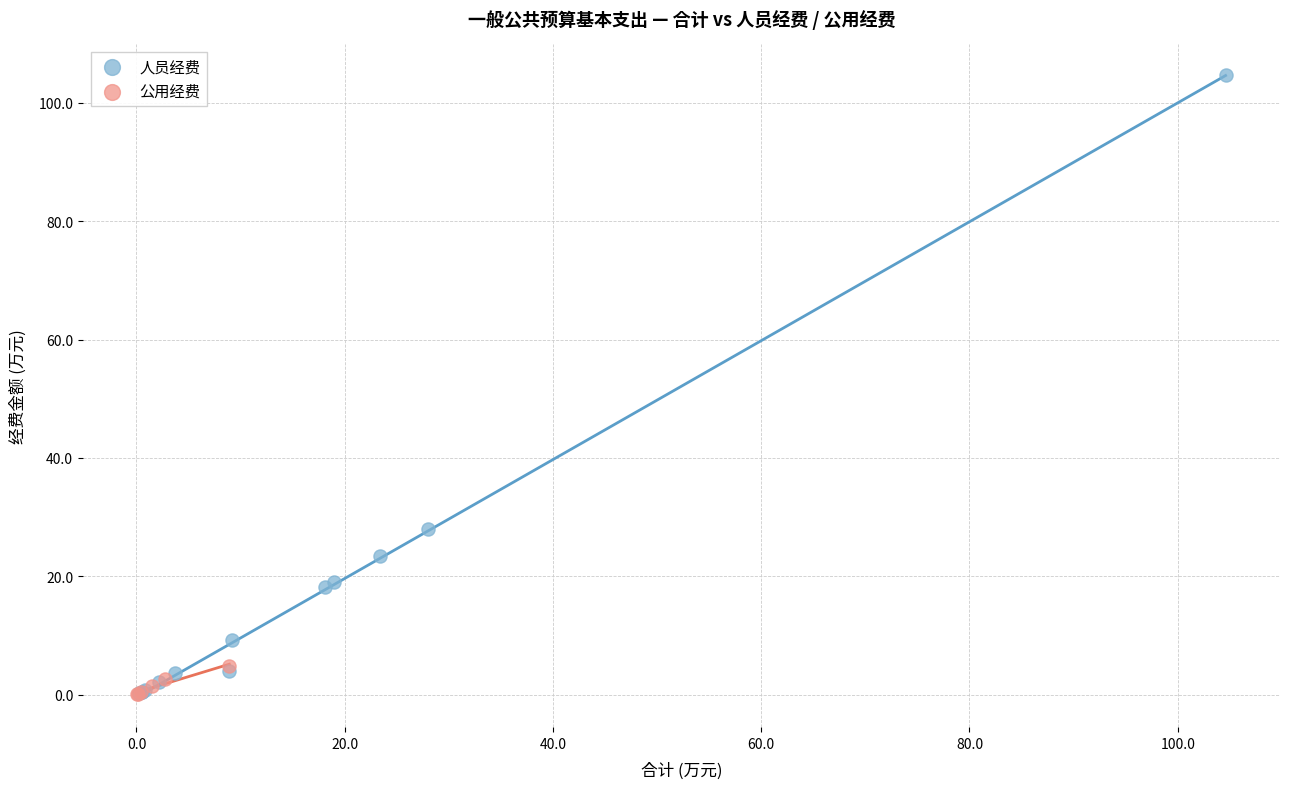

Which series contains the highest Y value?

人员经费